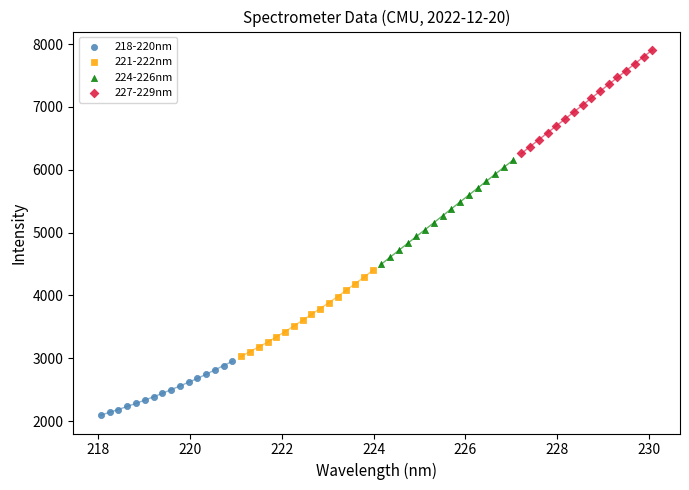

Which series contains the highest Y value?

227-229nm